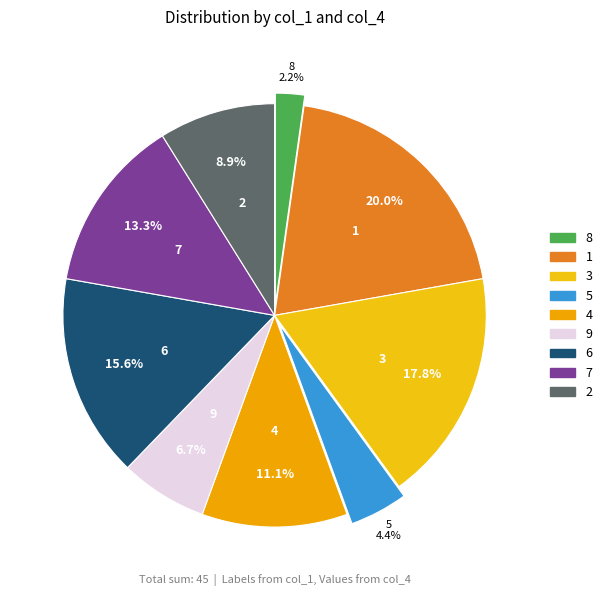

Is it true that 6 is 9% of the pie?

False